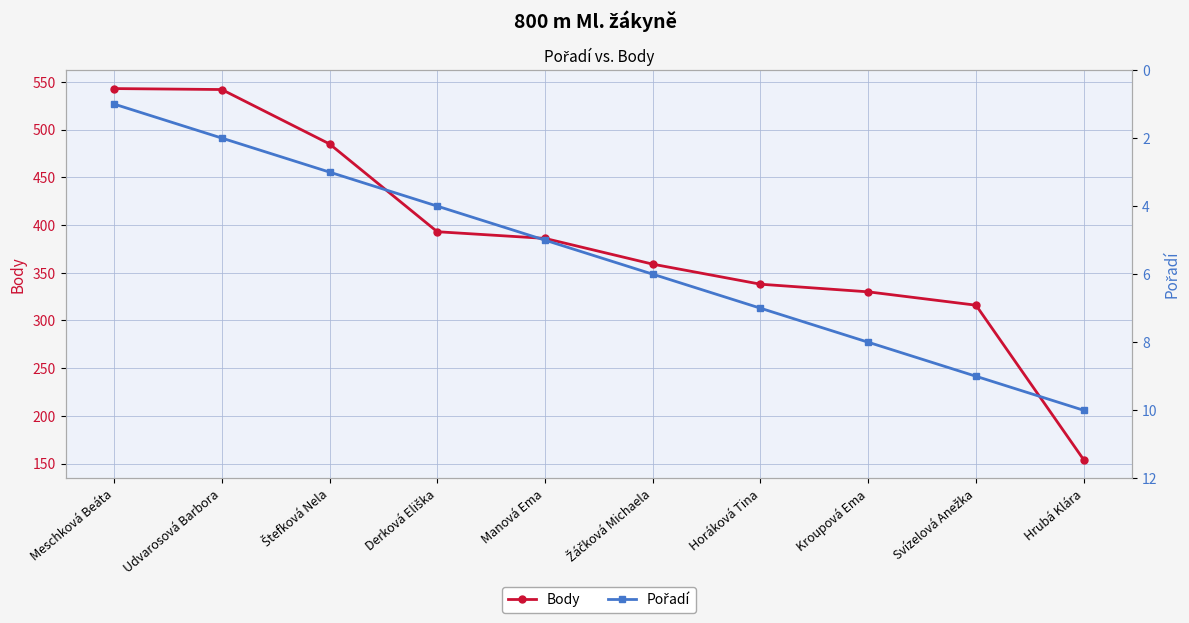

What is the difference between the Pořadí values at Štefková Nela and Meschková Beáta?

2